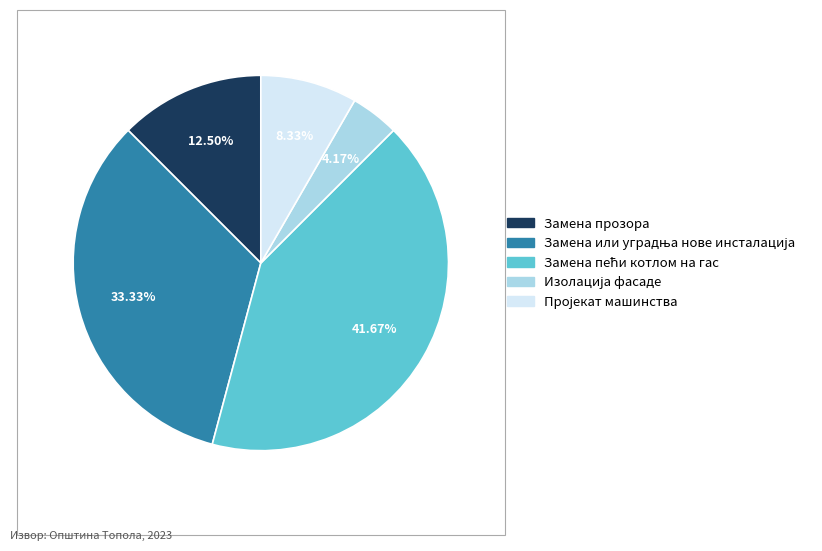

Is there a majority slice in this chart?

No